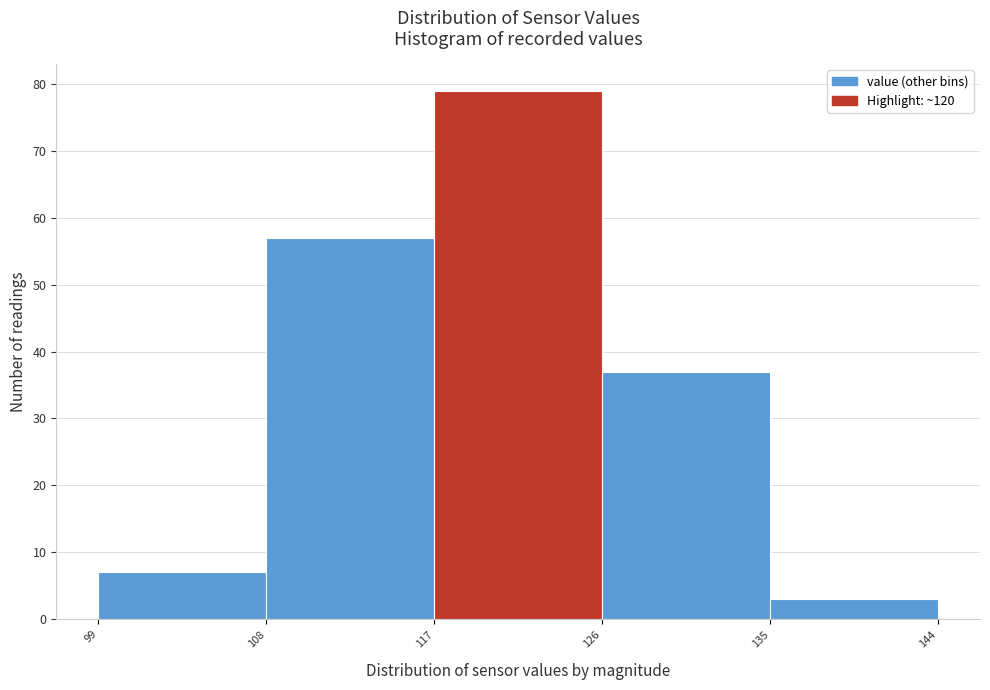

Reading left to right, transcribe this chart: for each bar, give the range it covers on the x-axis and its height. The values are not printed on the chart, so give them approximately, as read against the axis.

99 to 108: 7
108 to 117: 57
117 to 126: 79
126 to 135: 37
135 to 144: 3